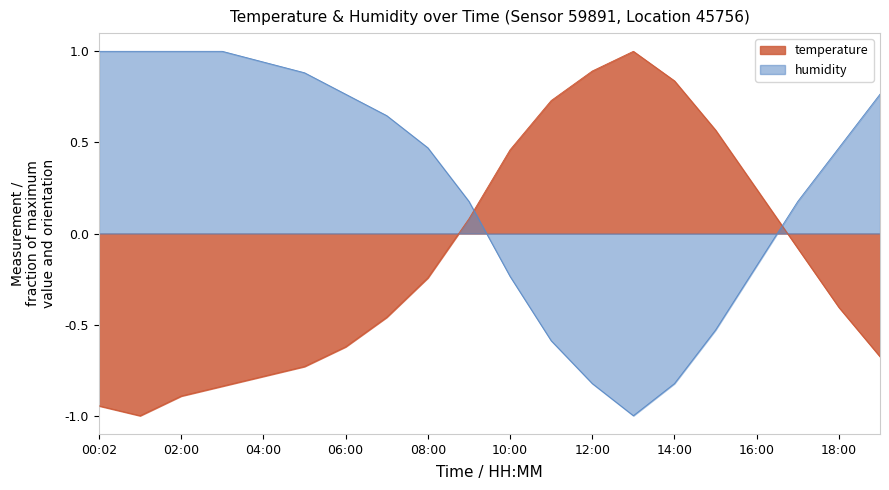

What is the label of the 17th point from the right?

03:00